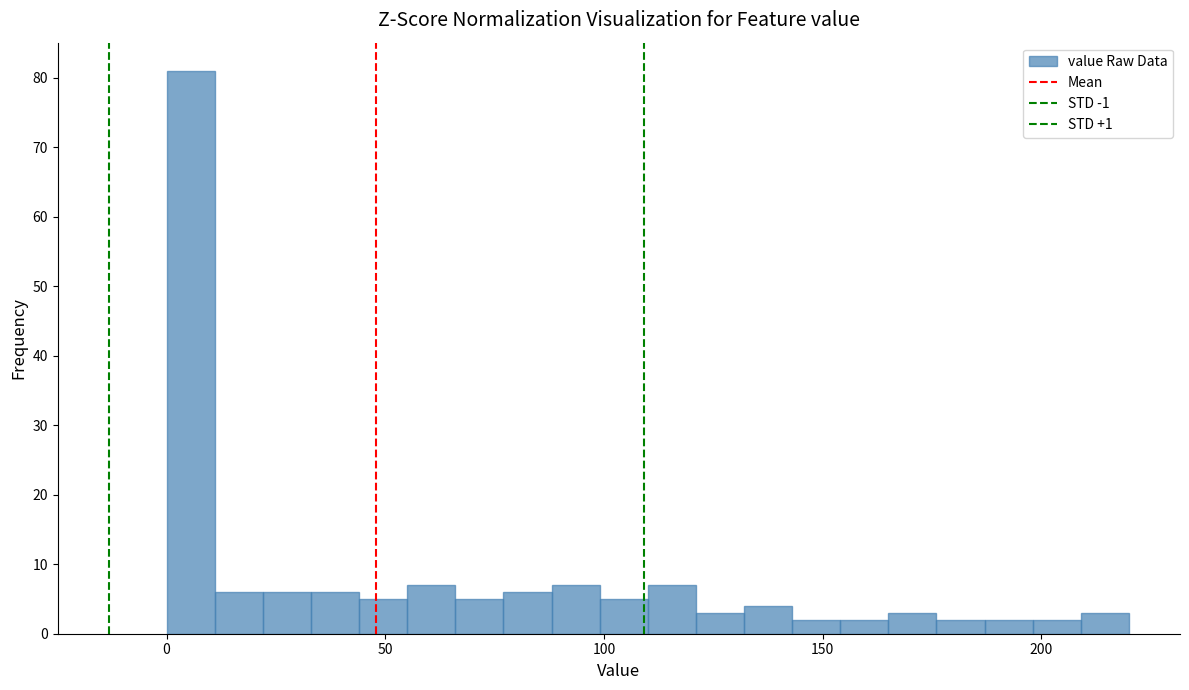

Around what value on the x-axis is the tallest bar? Give the approximate position of its centre, as read against the axis.

5